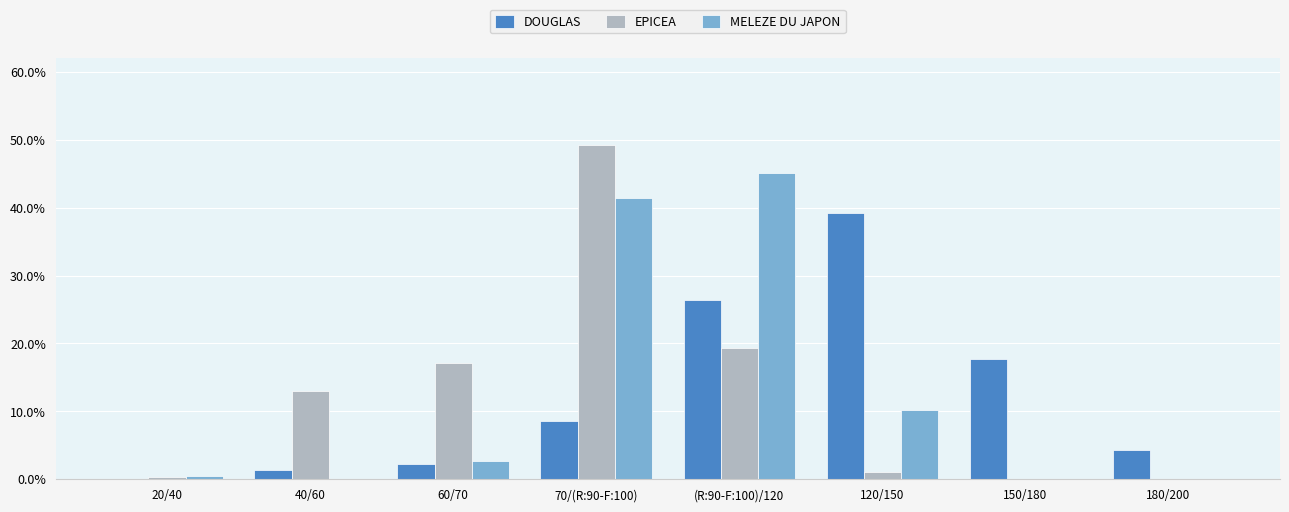

At which category is the sum across all series the highest?

70/(R:90-F:100)